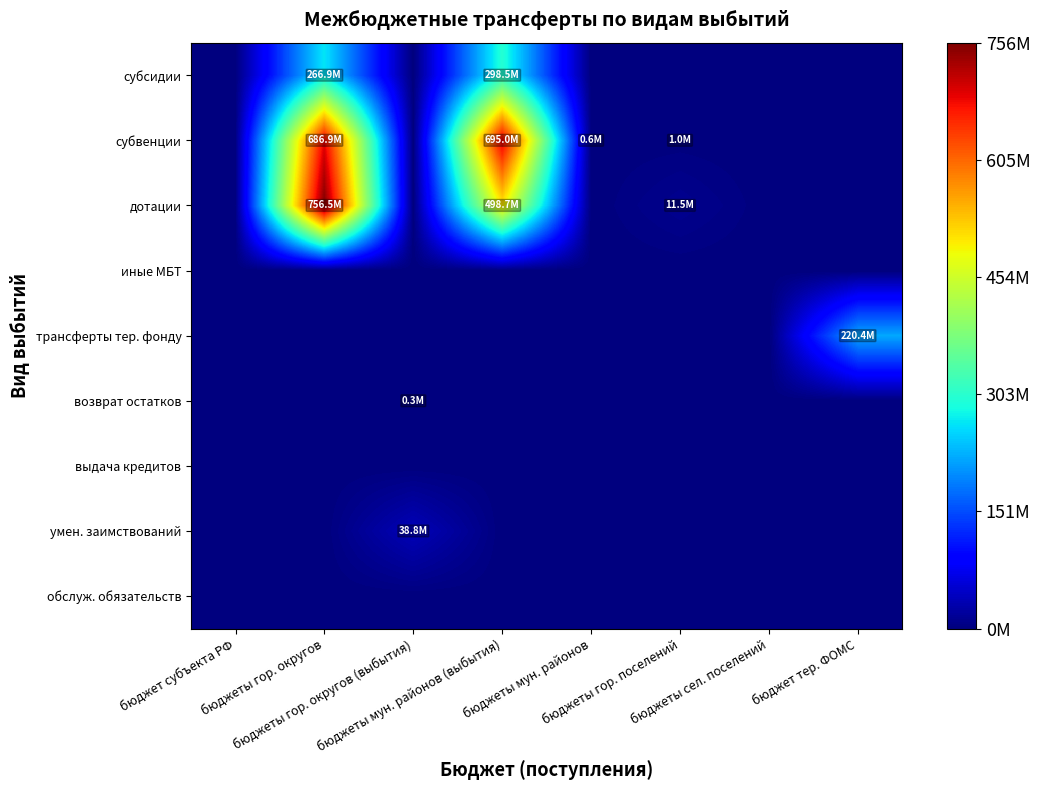

Reading right to left, transcribe all the data shown in this chart.

субсидии: бюджет тер. ФОМС=0.0	бюджеты сел. поселений=0.0	бюджеты гор. поселений=0.0	бюджеты мун. районов=0.0	бюджеты мун. районов (выбытия)=298525892.6	бюджеты гор. округов (выбытия)=0.0	бюджеты гор. округов=266889883.6	бюджет субъекта РФ=0.0
субвенции: бюджет тер. ФОМС=0.0	бюджеты сел. поселений=0.0	бюджеты гор. поселений=1035588.3	бюджеты мун. районов=591500.0	бюджеты мун. районов (выбытия)=694963314.4	бюджеты гор. округов (выбытия)=0.0	бюджеты гор. округов=686948319.7	бюджет субъекта РФ=0.0
дотации: бюджет тер. ФОМС=0.0	бюджеты сел. поселений=0.0	бюджеты гор. поселений=11477000.0	бюджеты мун. районов=0.0	бюджеты мун. районов (выбытия)=498740800.0	бюджеты гор. округов (выбытия)=0.0	бюджеты гор. округов=756495600.0	бюджет субъекта РФ=0.0
иные МБТ: бюджет тер. ФОМС=0.0	бюджеты сел. поселений=0.0	бюджеты гор. поселений=0.0	бюджеты мун. районов=0.0	бюджеты мун. районов (выбытия)=0.0	бюджеты гор. округов (выбытия)=0.0	бюджеты гор. округов=0.0	бюджет субъекта РФ=0.0
трансферты тер. фонду: бюджет тер. ФОМС=220400000.0	бюджеты сел. поселений=0.0	бюджеты гор. поселений=0.0	бюджеты мун. районов=0.0	бюджеты мун. районов (выбытия)=0.0	бюджеты гор. округов (выбытия)=0.0	бюджеты гор. округов=0.0	бюджет субъекта РФ=0.0
возврат остатков: бюджет тер. ФОМС=0.0	бюджеты сел. поселений=0.0	бюджеты гор. поселений=0.0	бюджеты мун. районов=0.0	бюджеты мун. районов (выбытия)=0.0	бюджеты гор. округов (выбытия)=319035.2	бюджеты гор. округов=0.0	бюджет субъекта РФ=0.0
выдача кредитов: бюджет тер. ФОМС=0.0	бюджеты сел. поселений=0.0	бюджеты гор. поселений=0.0	бюджеты мун. районов=0.0	бюджеты мун. районов (выбытия)=0.0	бюджеты гор. округов (выбытия)=0.0	бюджеты гор. округов=0.0	бюджет субъекта РФ=0.0
умен. заимствований: бюджет тер. ФОМС=0.0	бюджеты сел. поселений=0.0	бюджеты гор. поселений=0.0	бюджеты мун. районов=0.0	бюджеты мун. районов (выбытия)=0.0	бюджеты гор. округов (выбытия)=38800000.0	бюджеты гор. округов=0.0	бюджет субъекта РФ=0.0
обслуж. обязательств: бюджет тер. ФОМС=0.0	бюджеты сел. поселений=0.0	бюджеты гор. поселений=0.0	бюджеты мун. районов=0.0	бюджеты мун. районов (выбытия)=0.0	бюджеты гор. округов (выбытия)=0.0	бюджеты гор. округов=0.0	бюджет субъекта РФ=0.0